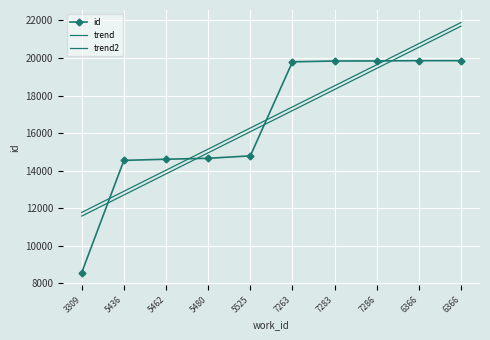

What is the difference between the highest and lowest values at 3309?

3202.3